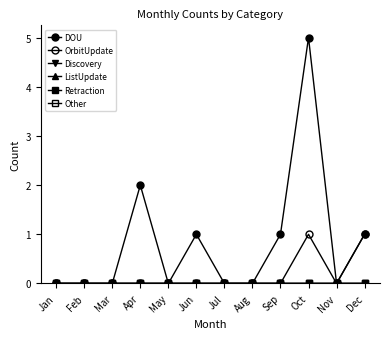

Reading left to right, what are all the values shown in this chart?

DOU: 0	0	0	2	0	1	0	0	1	5	0	1
OrbitUpdate: 0	0	0	0	0	0	0	0	0	1	0	1
Discovery: 0	0	0	0	0	0	0	0	0	0	0	0
ListUpdate: 0	0	0	0	0	0	0	0	0	0	0	0
Retraction: 0	0	0	0	0	0	0	0	0	0	0	0
Other: 0	0	0	0	0	0	0	0	0	0	0	0